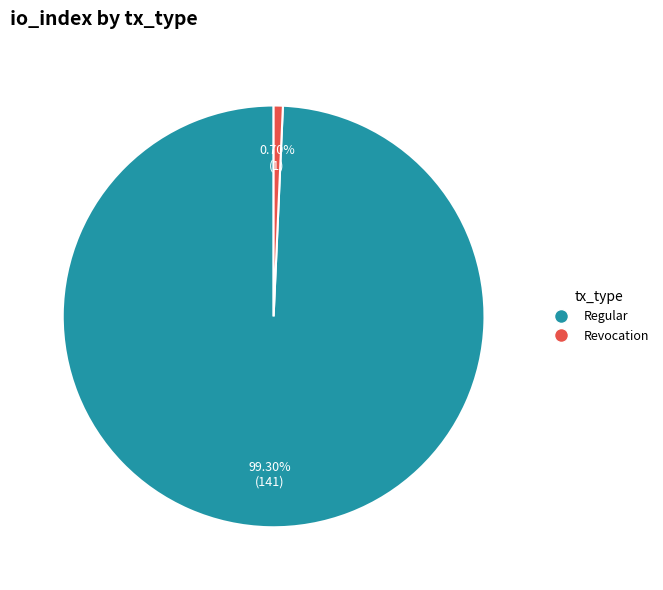

What is the majority slice?

Regular